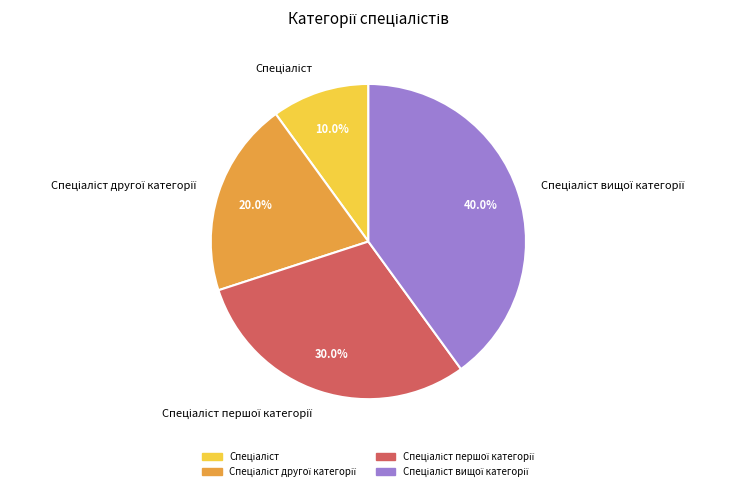

How many slices are in this pie chart?

4